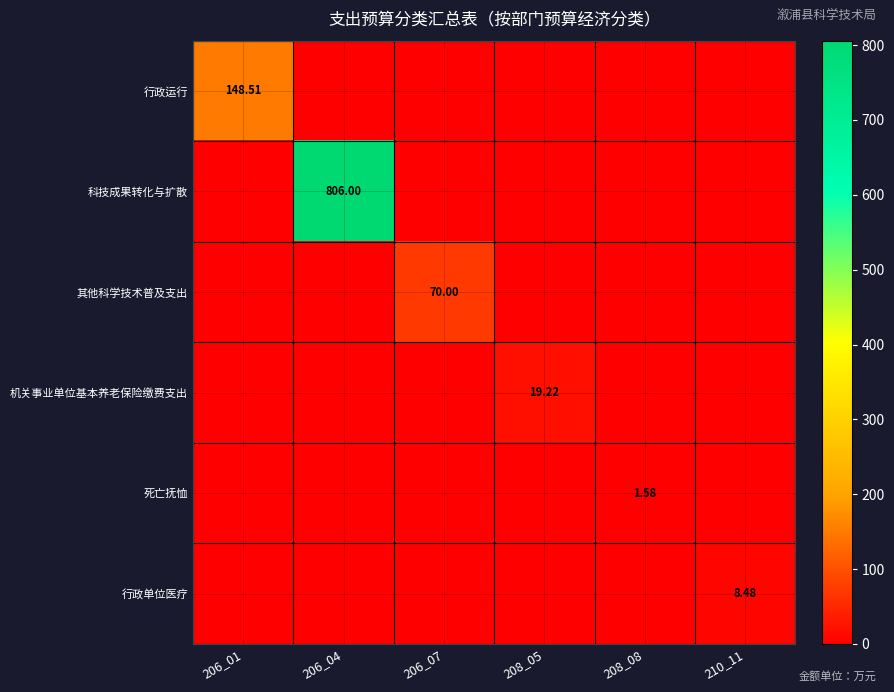

Which series has the largest range (max minus min)?

科技成果转化与扩散